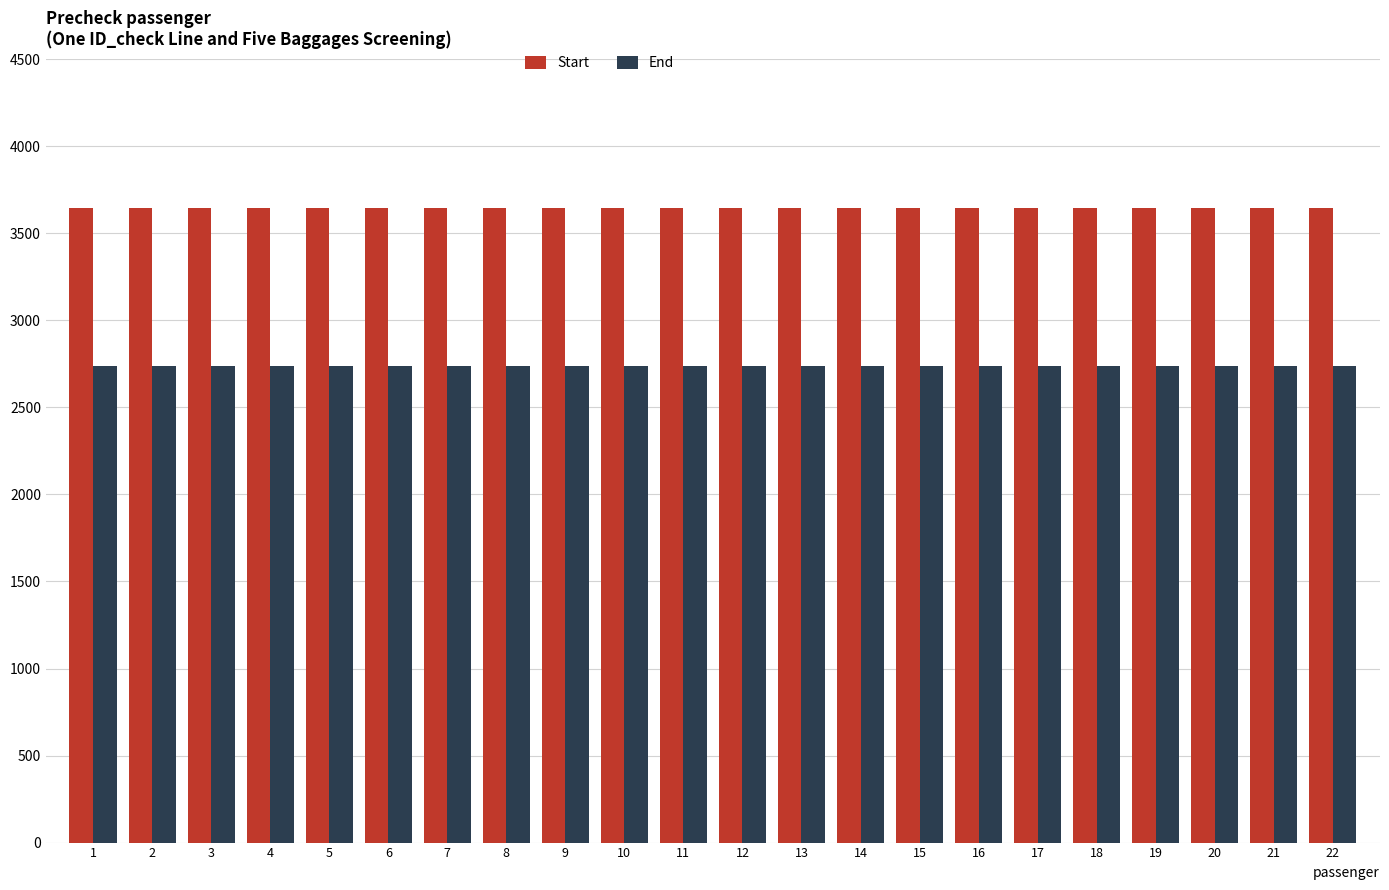

What is the spread (max minus min) of values at 8?

912